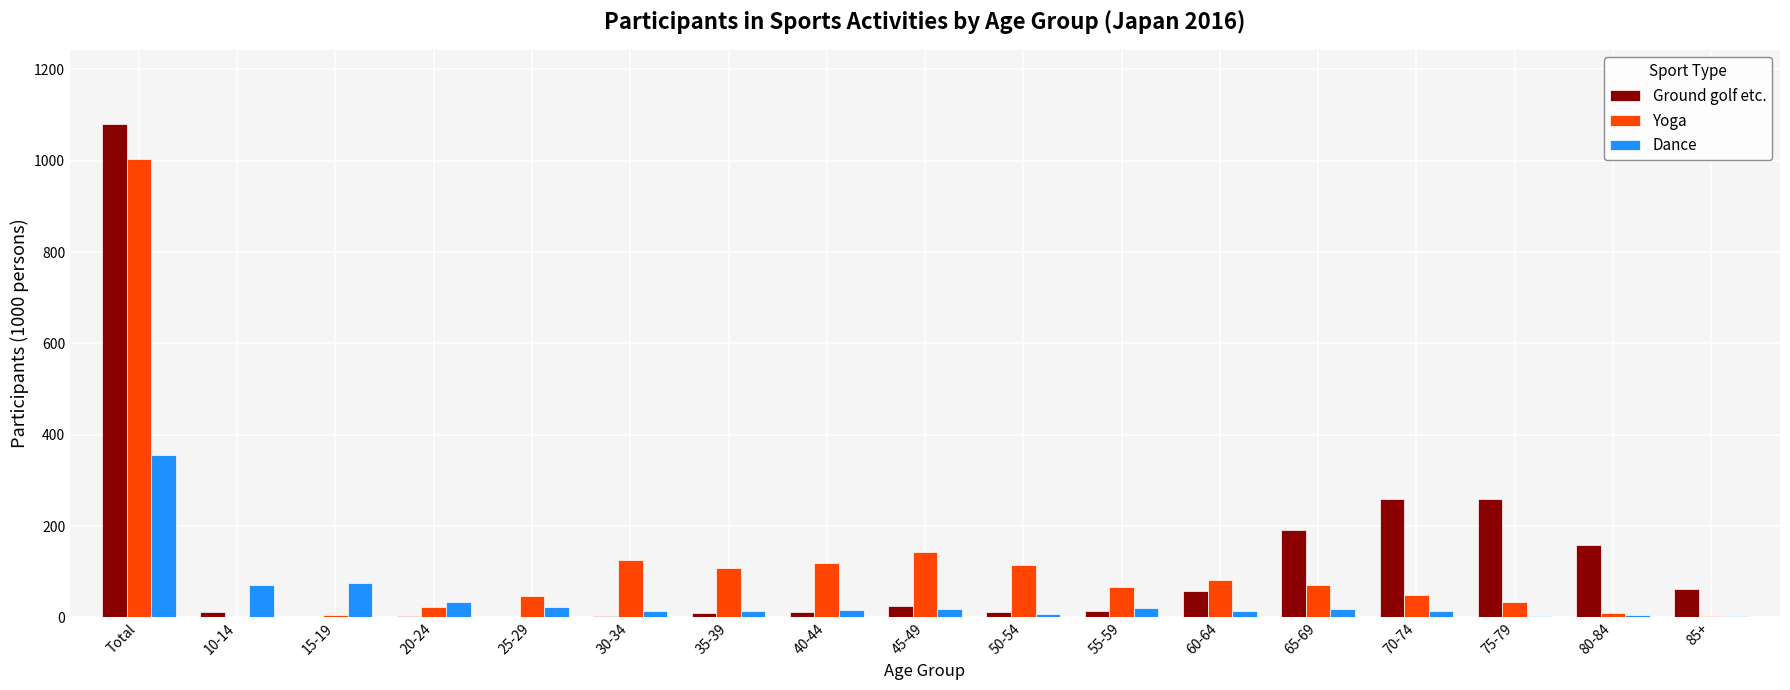

Between 40-44 and 75-79, which series saw the biggest shift?

Ground golf etc.